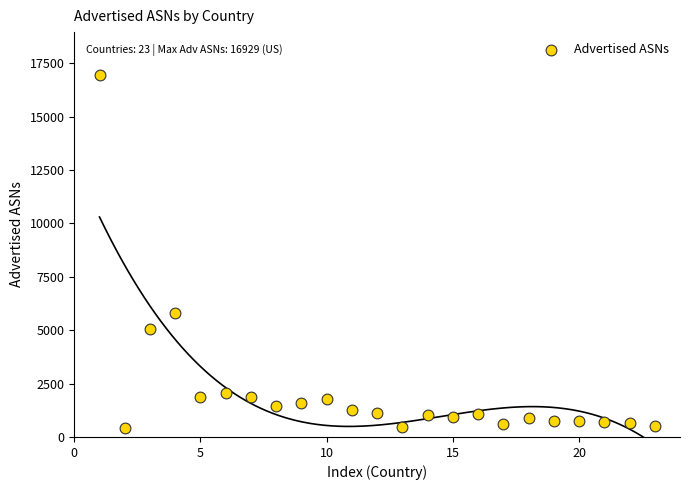

What Y value in the scatter plot is closest to 8676?

5797